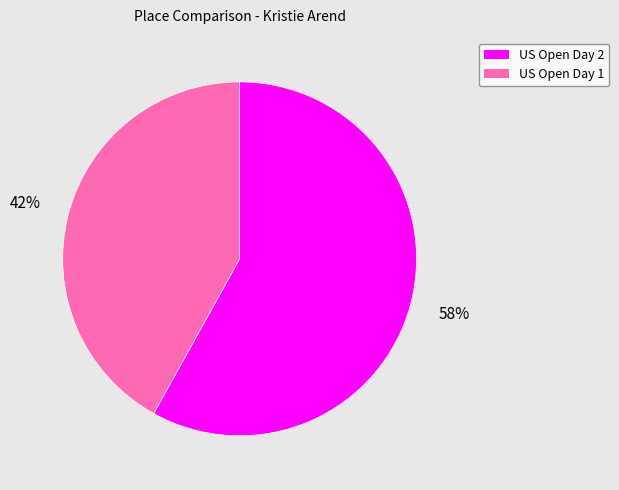

Is there any slice that represents more than half of the pie?

Yes